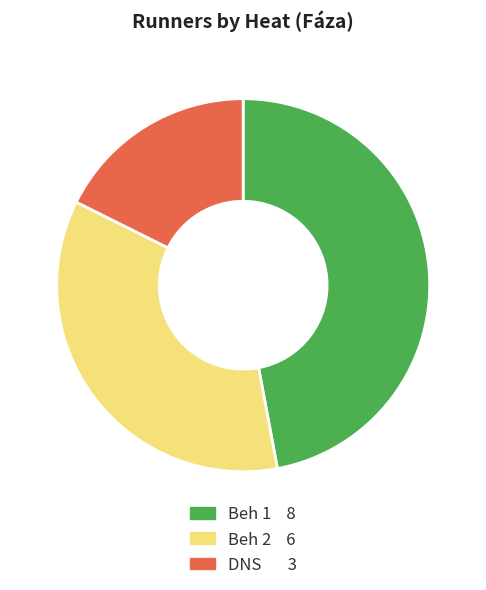

How many segments does this pie chart have?

3